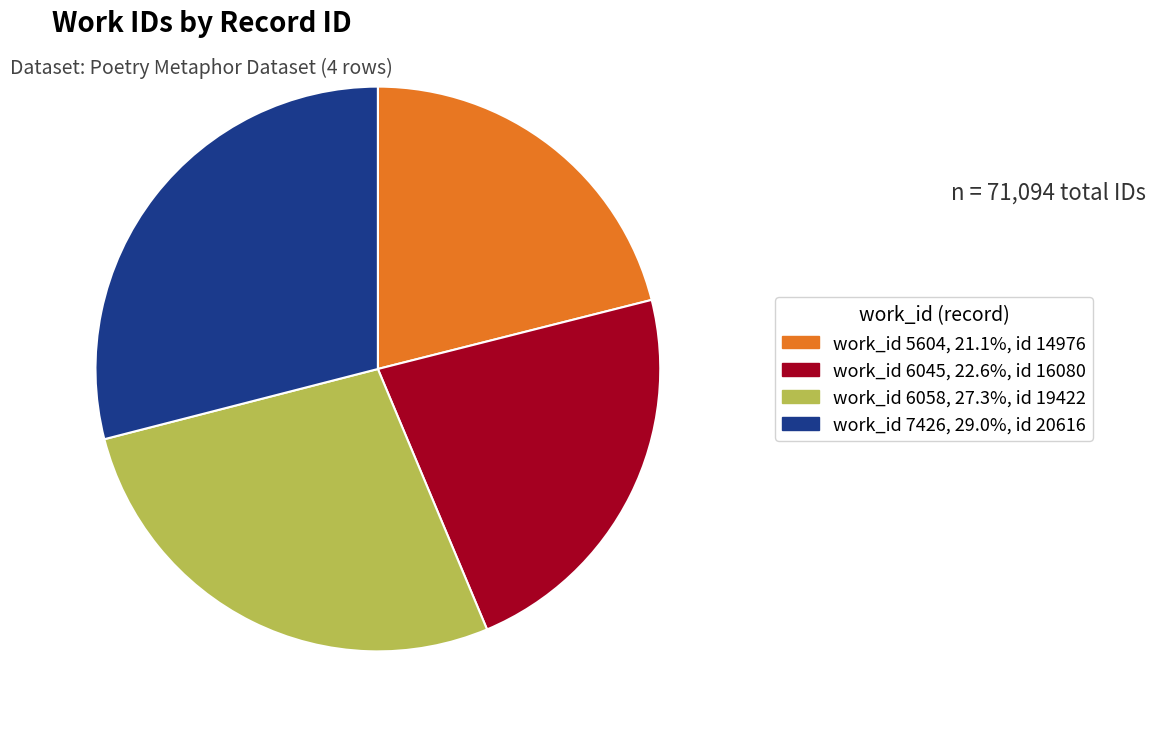

How many slices are in this pie chart?

4